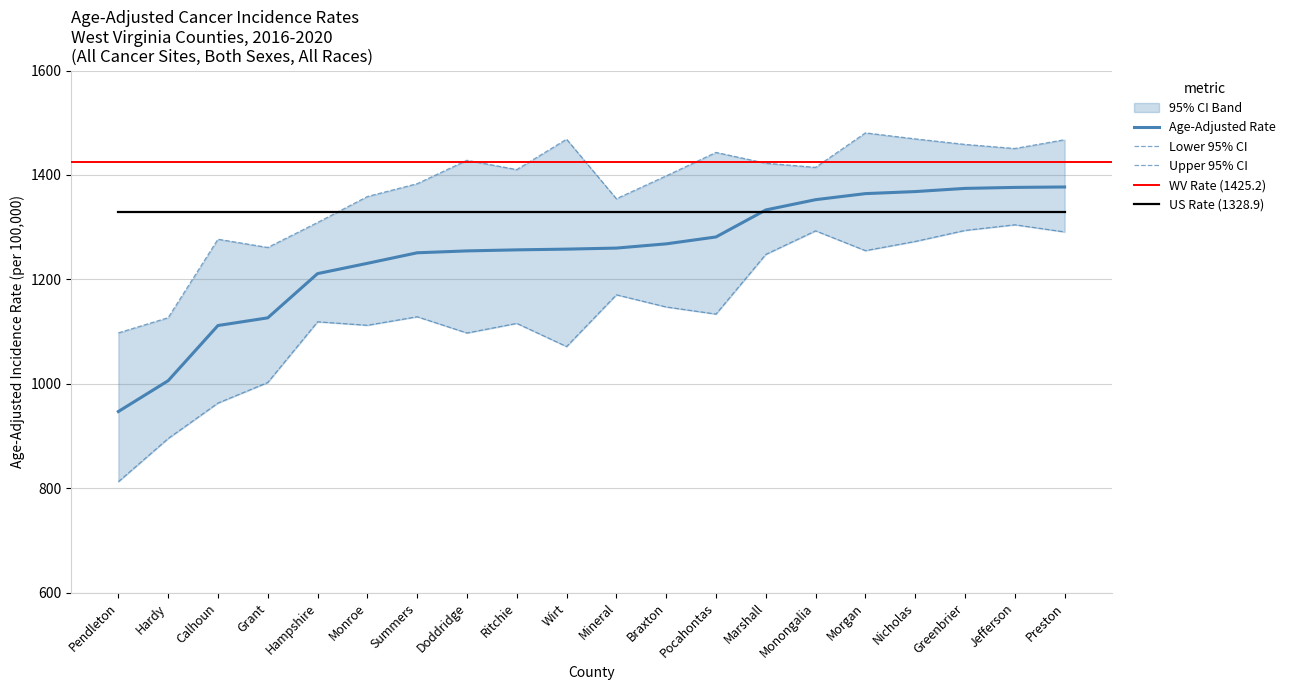

Is this an area chart (filled region under the line)?

No